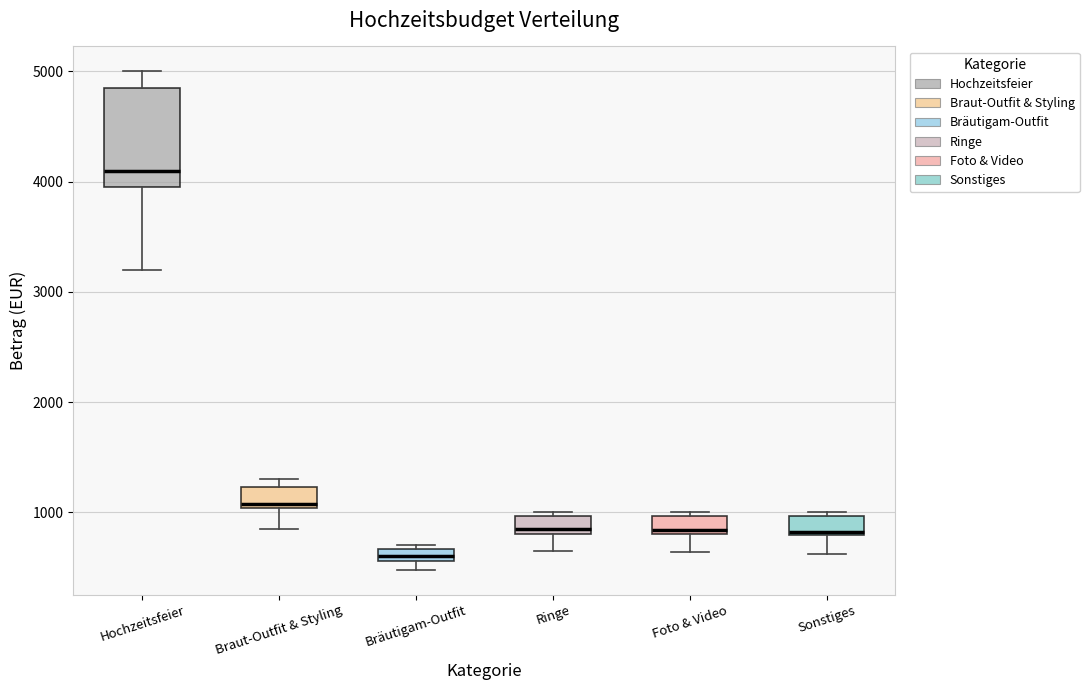

Comparing the boxes themselves (not the whiskers), which one is the tallest?

Hochzeitsfeier